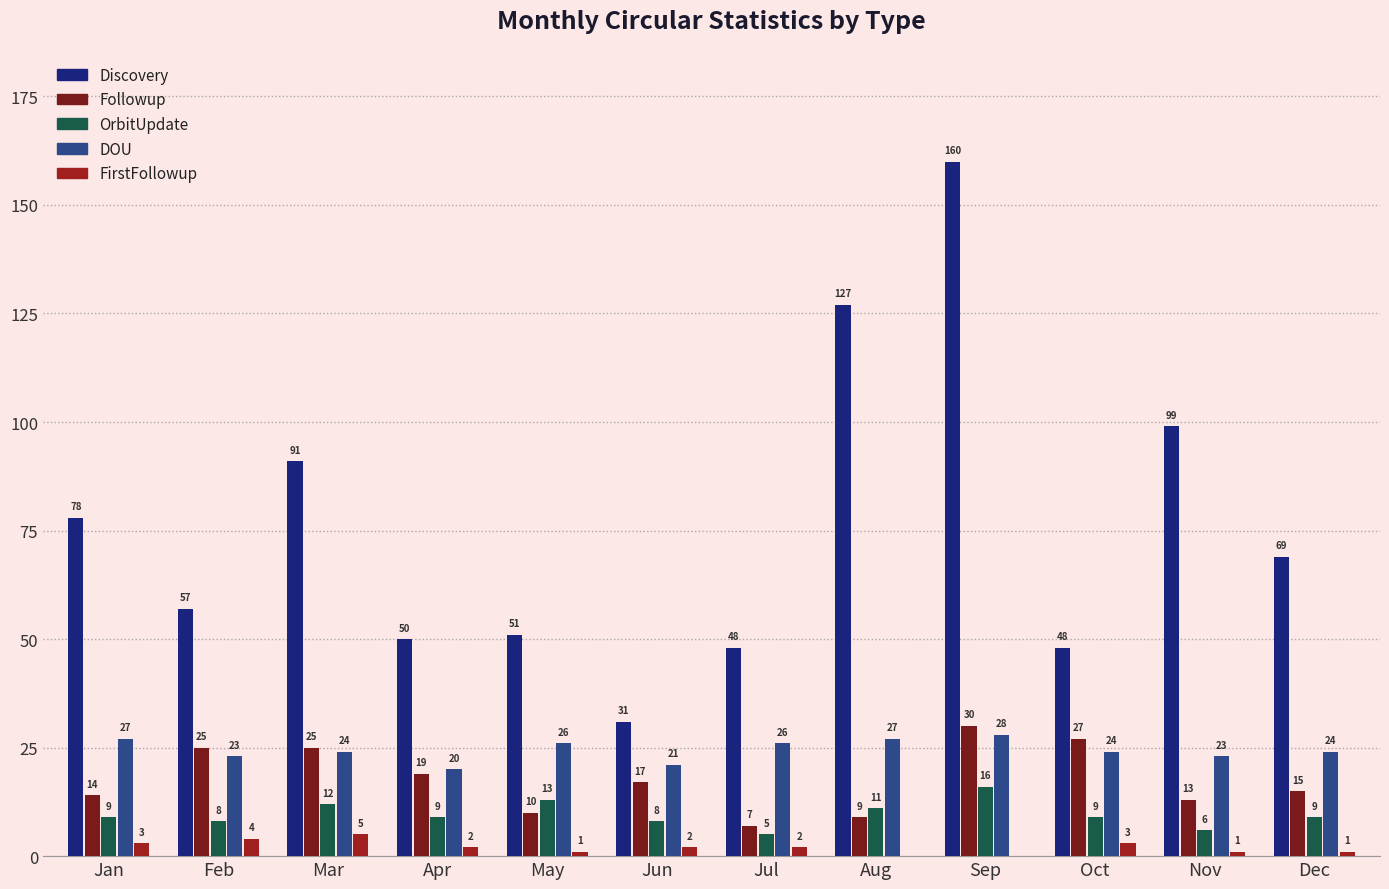

At which category is the sum across all series the highest?

Sep